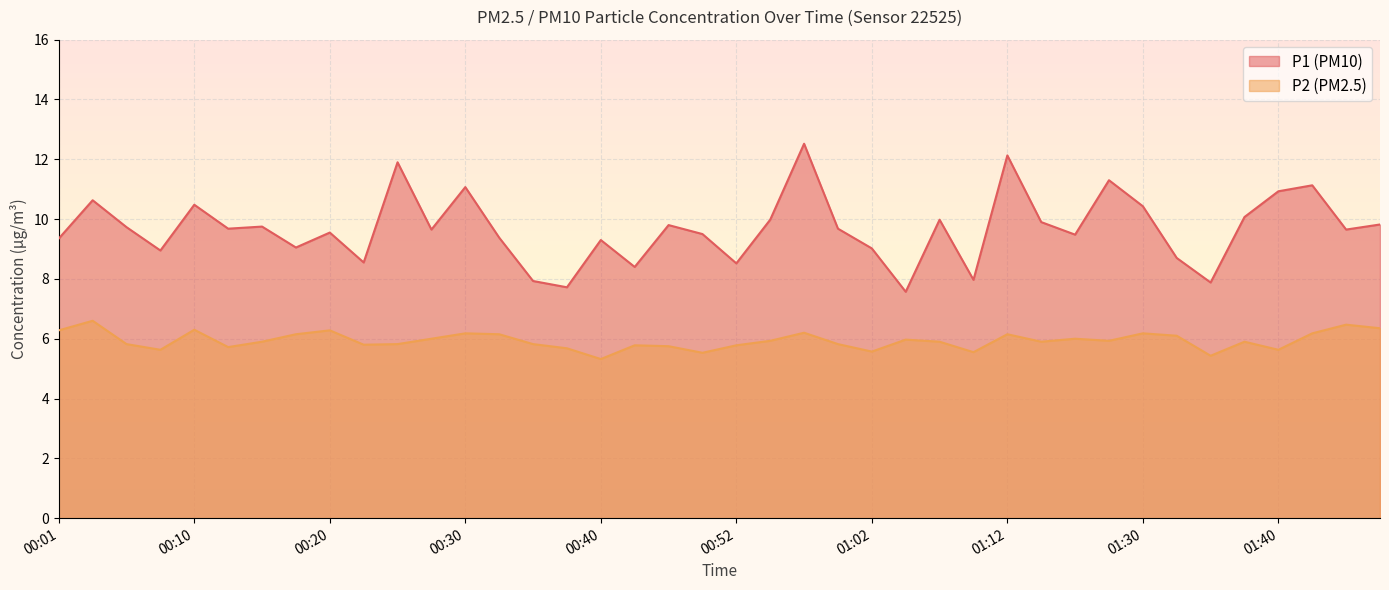

List the labels in order of P2 value, largest first.

00:03, 01:44, 01:47, 00:10, 00:01, 00:20, 00:57, 00:30, 01:30, 01:42, 00:18, 00:32, 01:12, 01:32, 00:27, 01:25, 01:04, 00:54, 01:27, 00:15, 01:07, 01:14, 01:37, 00:06, 00:25, 00:35, 00:59, 00:23, 00:42, 00:52, 00:47, 00:13, 00:37, 00:08, 01:40, 01:02, 01:09, 00:50, 01:35, 00:40